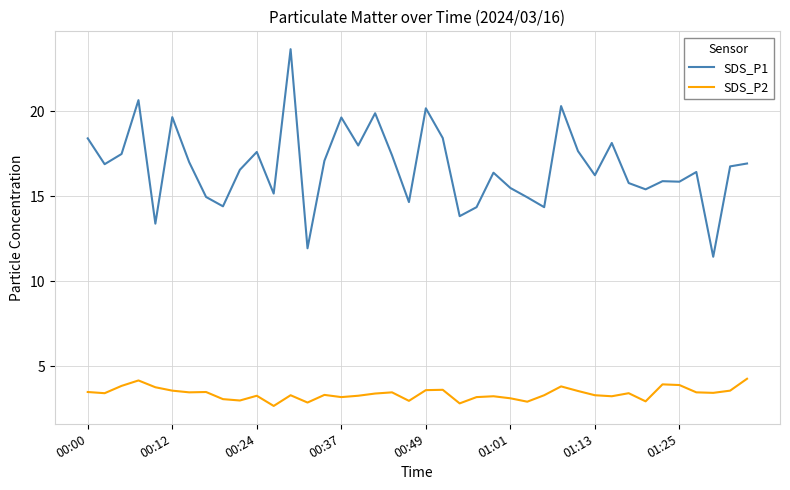

True or false: SDS_P2 and SDS_P1 cross at least once.

False